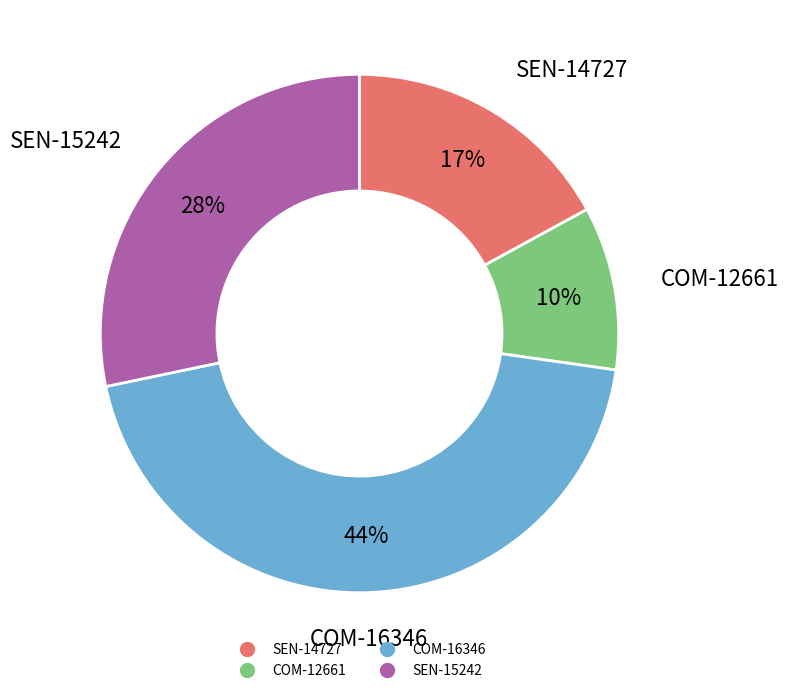

Rank the categories by value from lowest to highest.

COM-12661, SEN-14727, SEN-15242, COM-16346